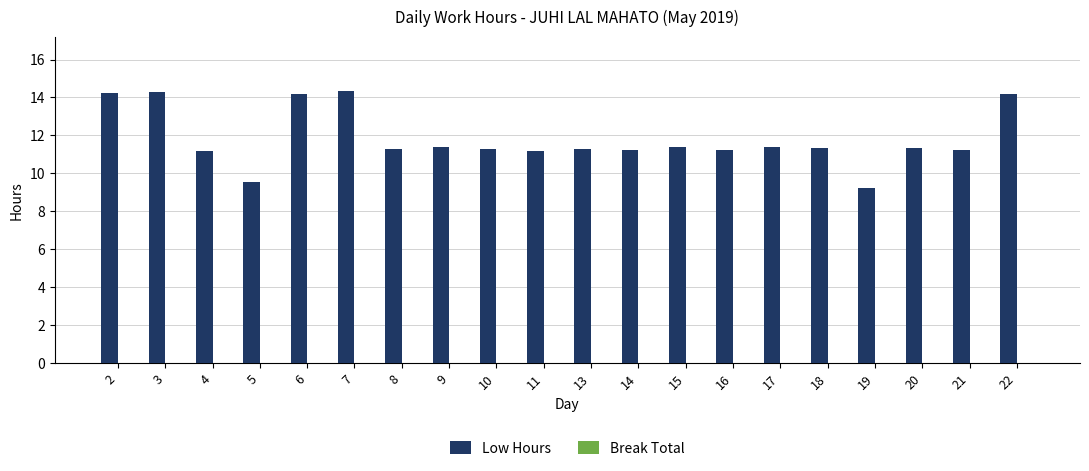

True or false: the data shows 17.0 at 4.

False